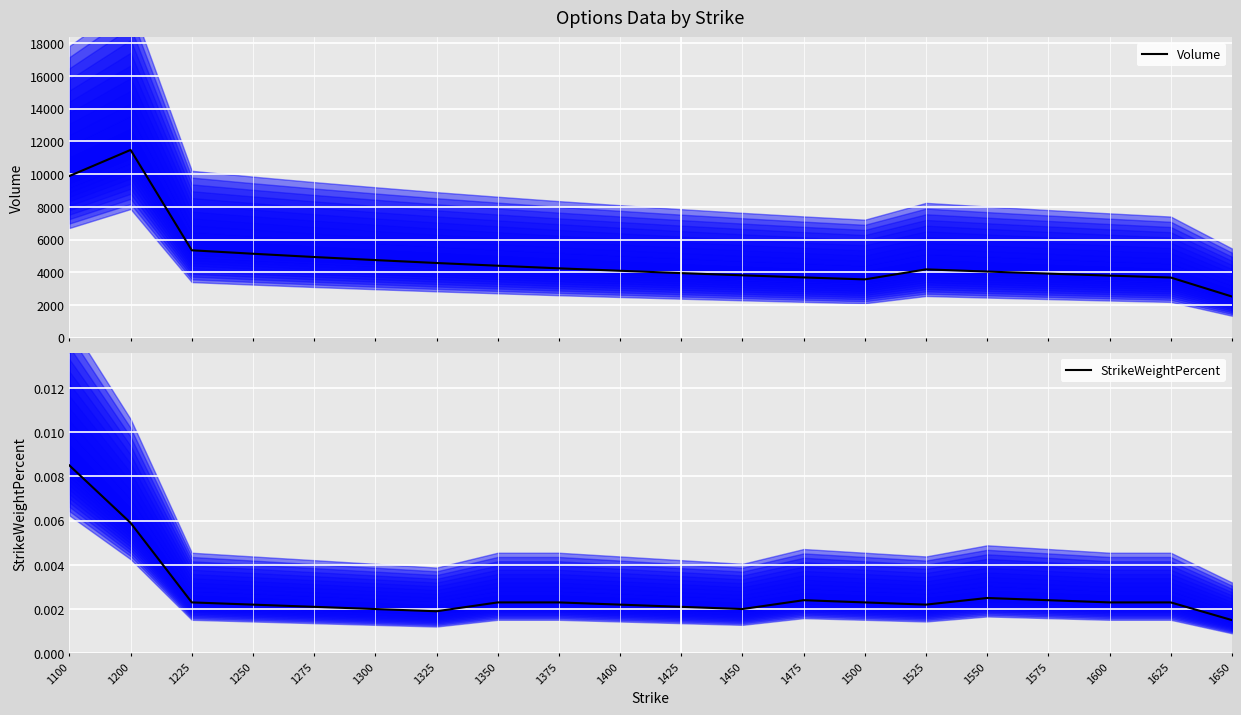

The Volume series shows 4747.0 at 1300. True or false?

True